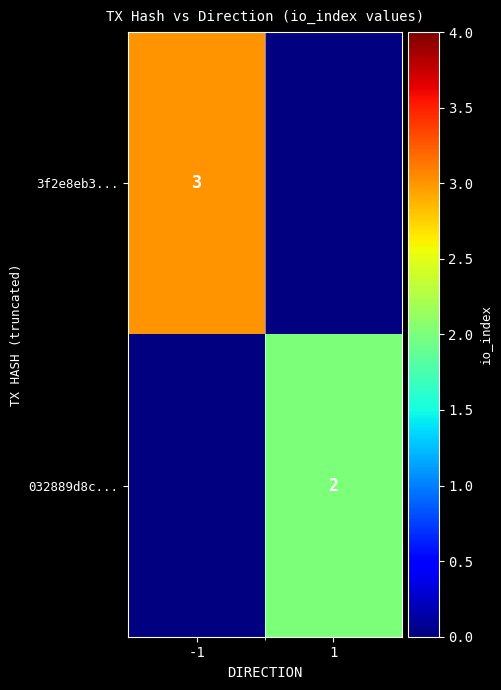

Is the value of 3f2e8eb3... at -1 greater than the value of 032889d8c... at 1?

Yes